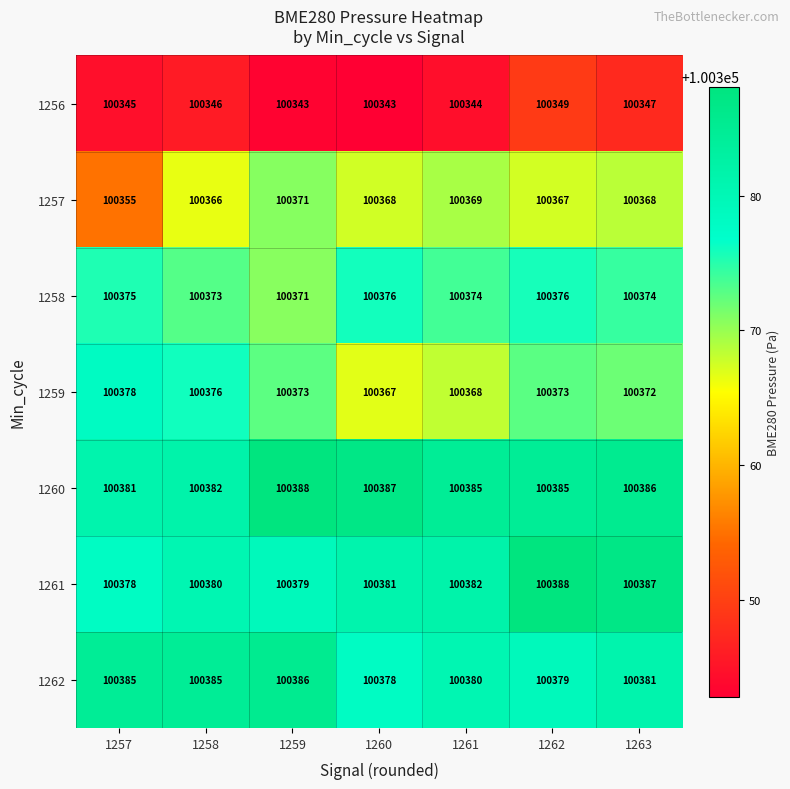

What is the difference between the maximum and minimum values in the 1256 series?

6